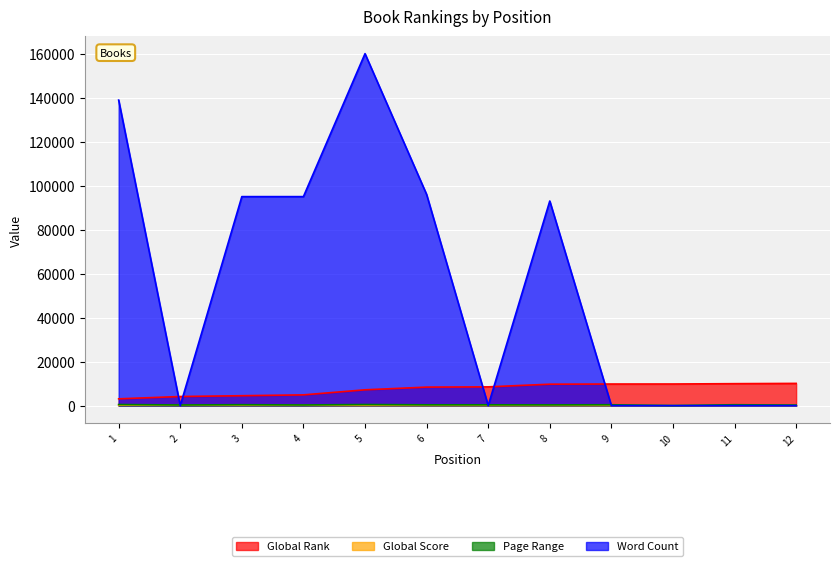

Is the value of Global Rank at 8 greater than the value of Page Range at 7?

Yes